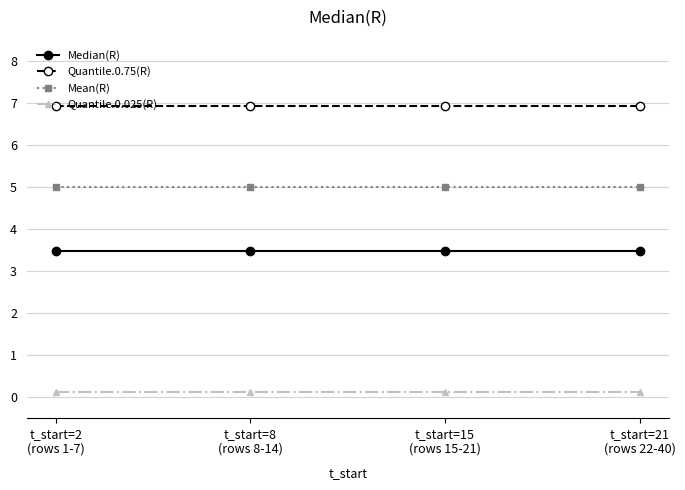

What is the total value across all series at t_start=15
(rows 15-21)?

15.5